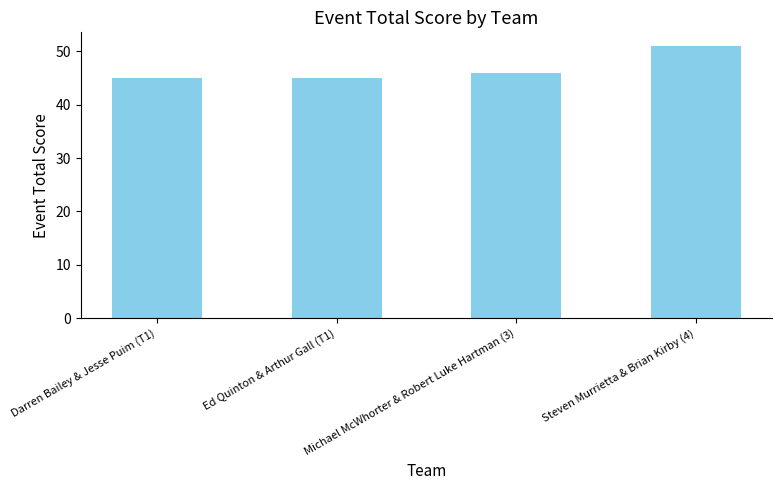

Reading left to right, list all the values displayed in this chart.

Darren Bailey & Jesse Puim (T1)=45	Ed Quinton & Arthur Gall (T1)=45	Michael McWhorter & Robert Luke Hartman (3)=46	Steven Murrietta & Brian Kirby (4)=51